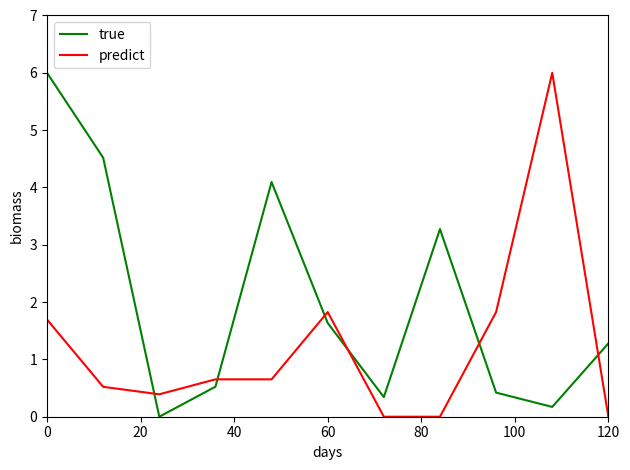

Rank the series by their average value, from highest to lowest.

true, predict